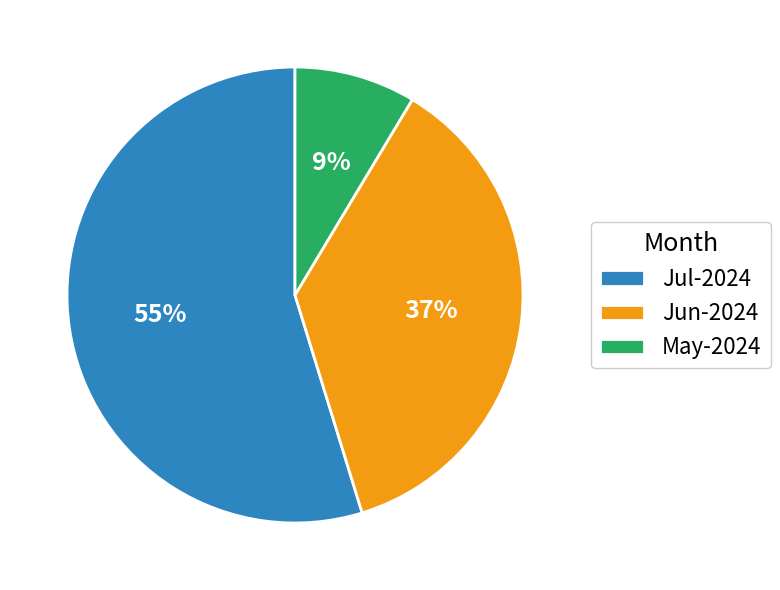

Does any single category account for the majority?

Yes